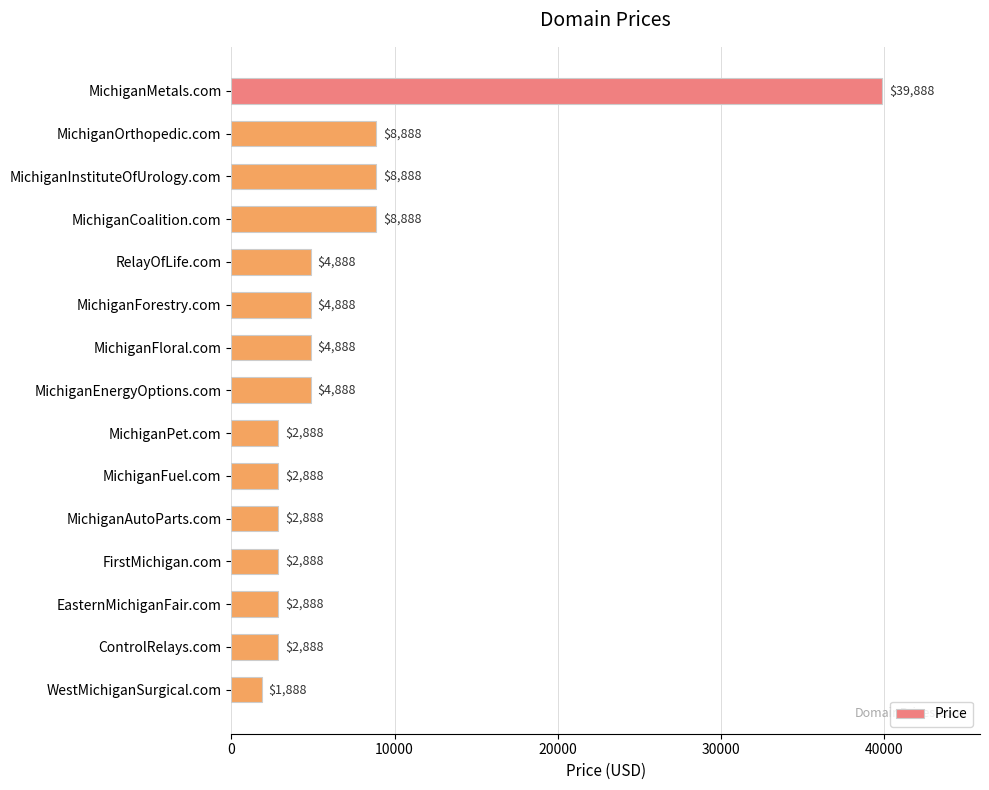

What position from the bottom is MichiganFloral.com?

9